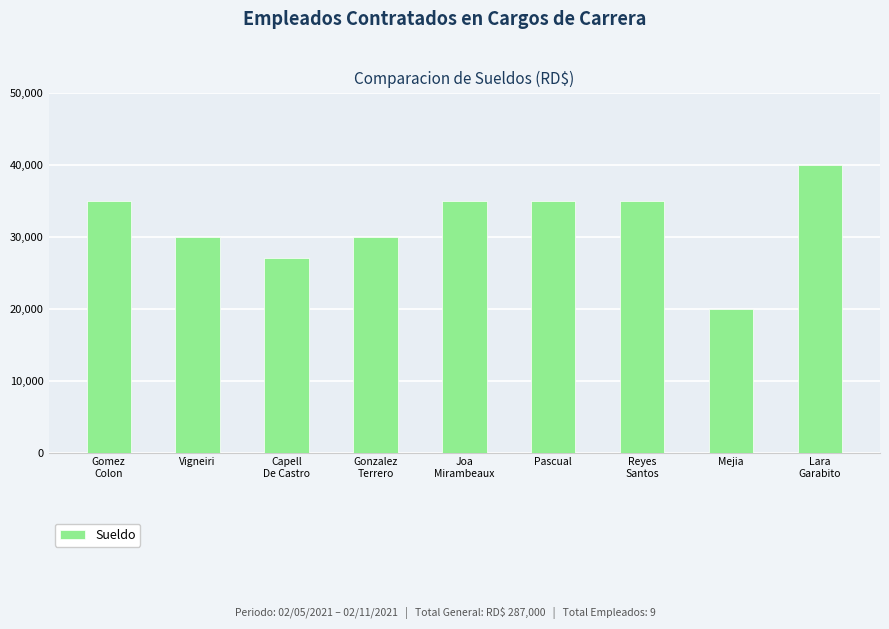

Are the bars grouped side by side (vs. stacked)?

No